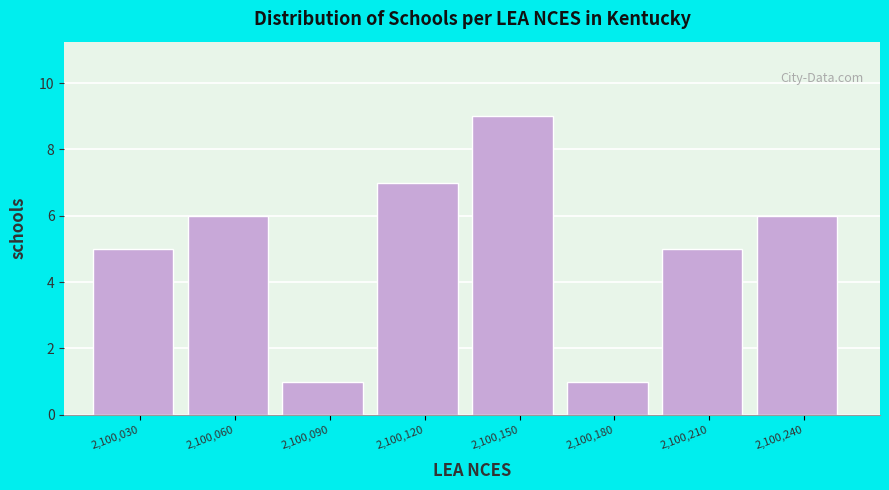

Reading left to right, transcribe all the data shown in this chart.

5	6	1	7	9	1	5	6